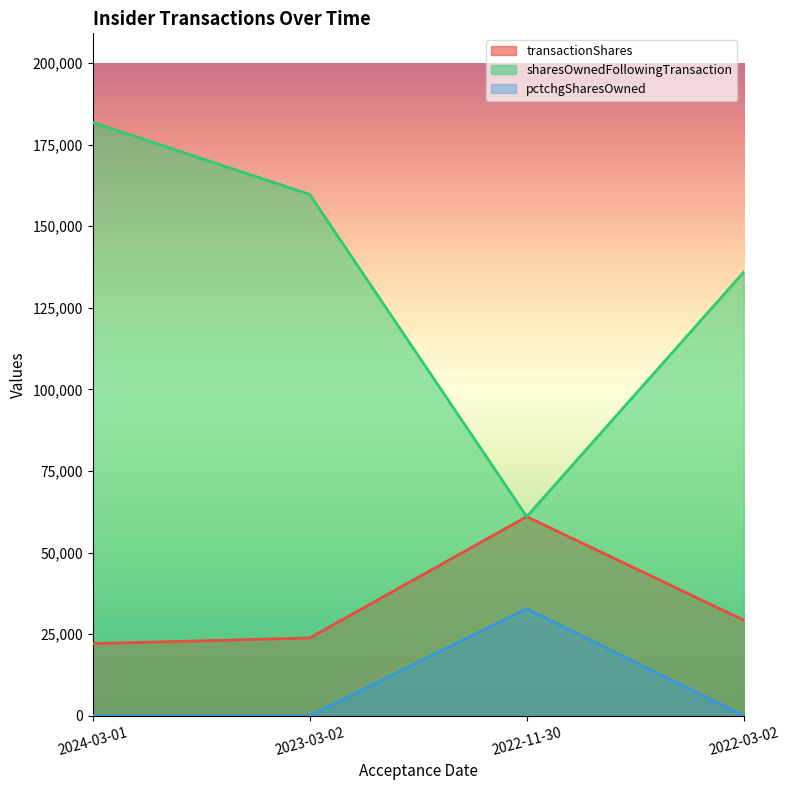

How many values in the pctchgSharesOwned series exceed 27?

1